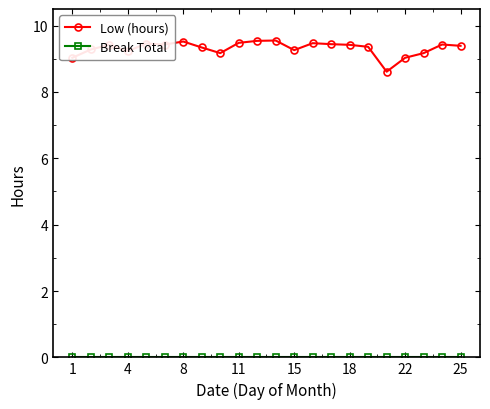

Which series has the widest spread of values?

Low (hours)